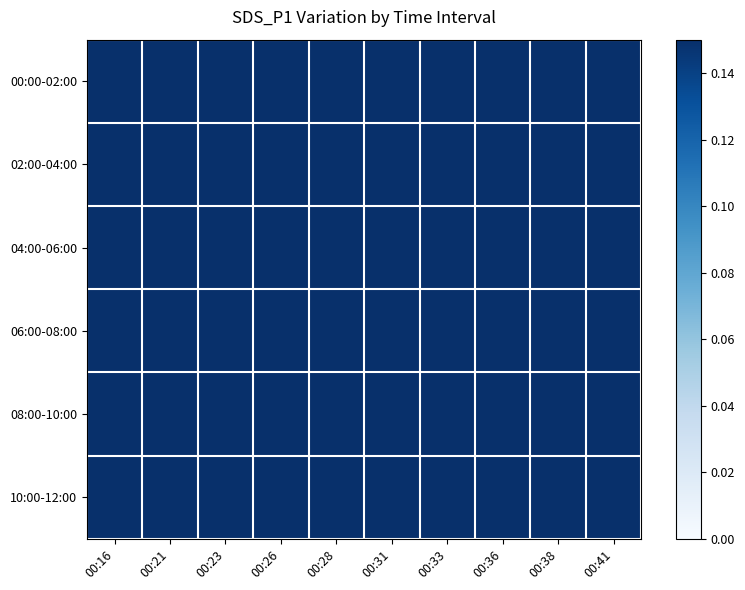

What is the difference between the highest and lowest values at 00:16?

0.2